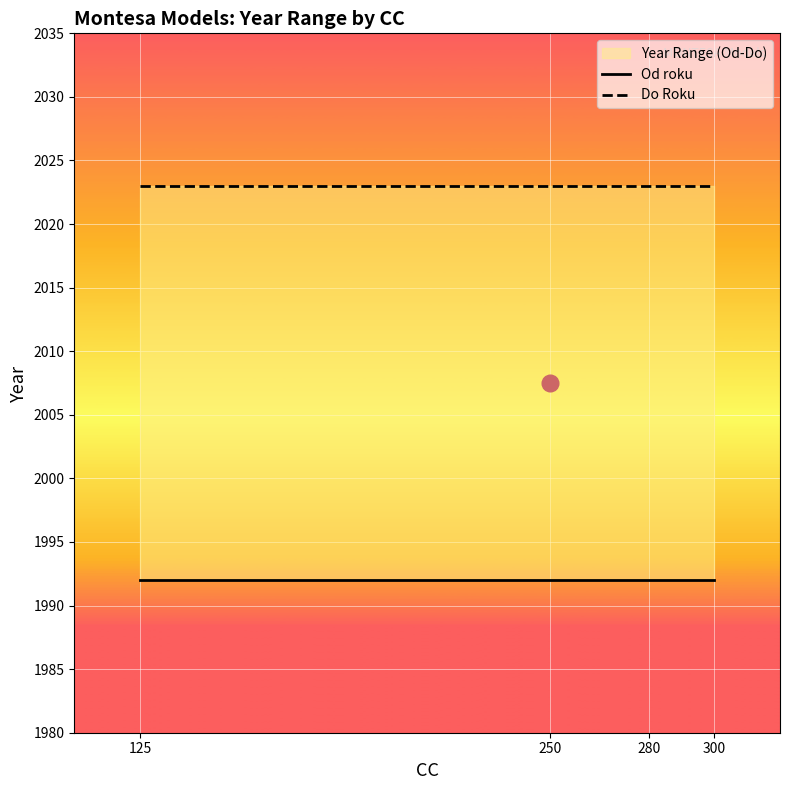

Reading right to left, list all the values displayed in this chart.

Od roku: 1992	1992	1992	1992
Do Roku: 2023	2023	2023	2023